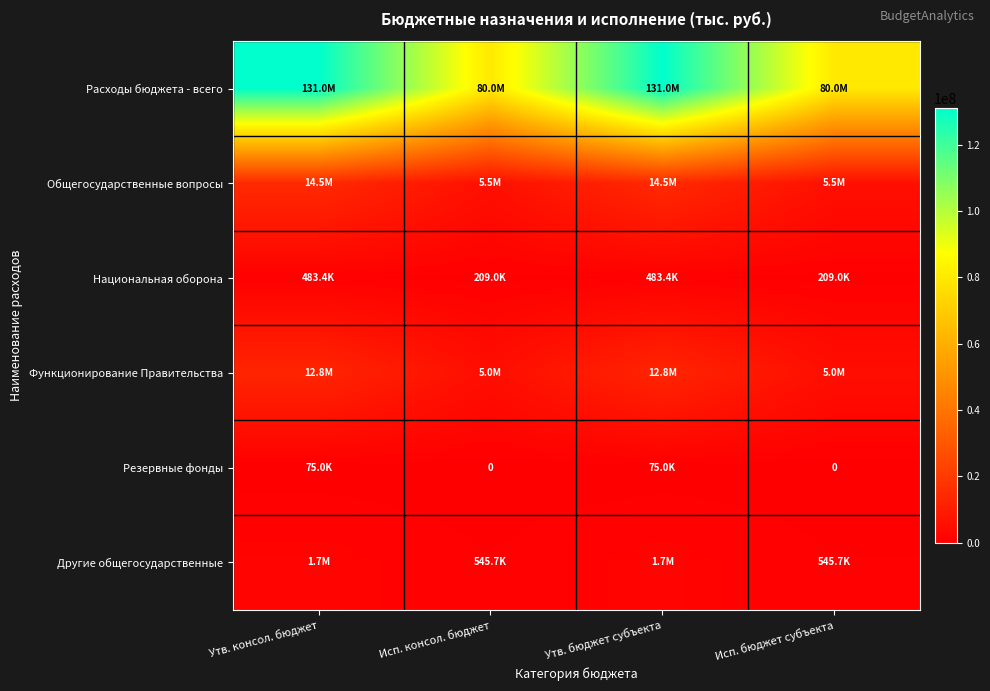

At which category is the sum across all series the highest?

Утв. консол. бюджет